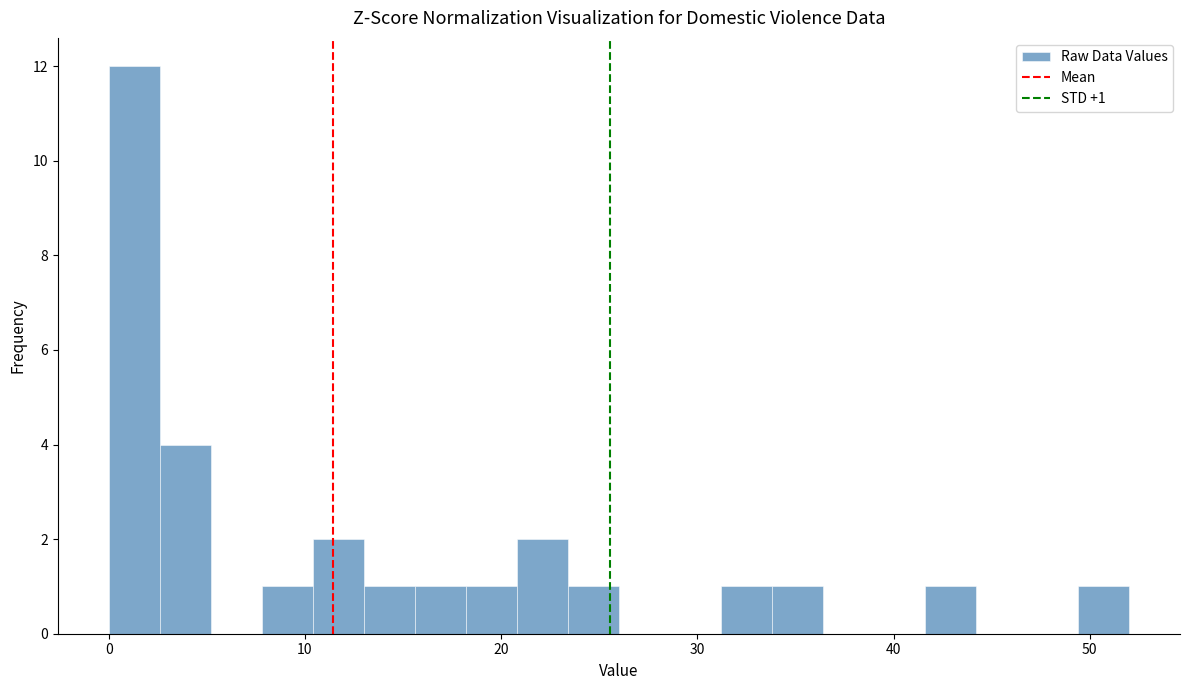

Around what value on the x-axis is the tallest bar? Give the approximate position of its centre, as read against the axis.

1